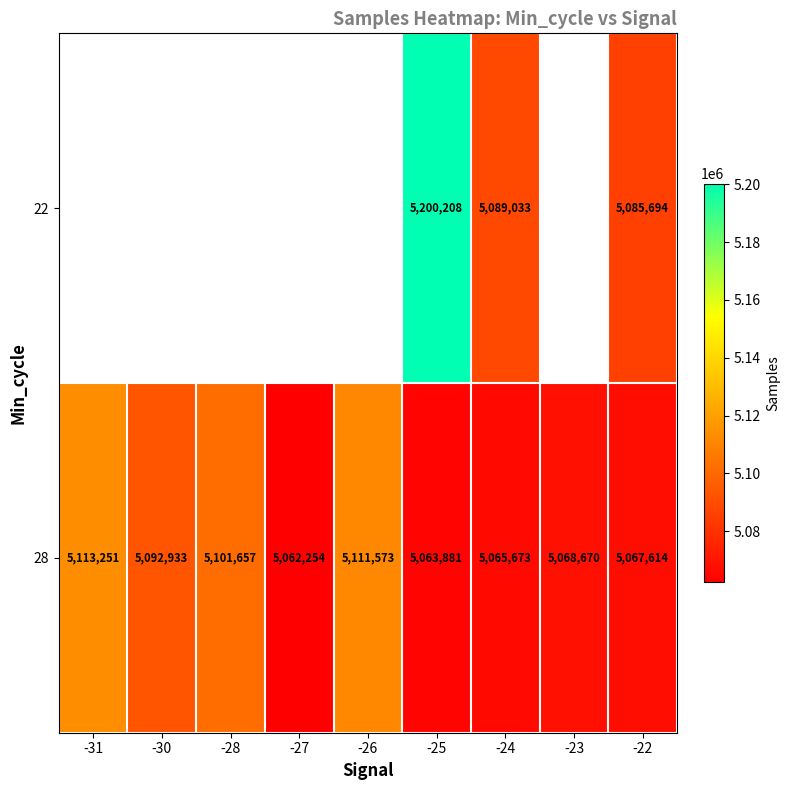

What is the smallest value displayed?

5062254.0